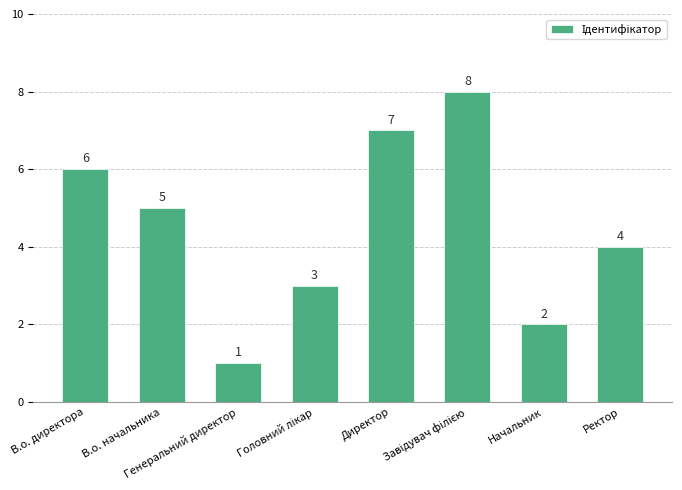

What is the greatest value displayed?

8